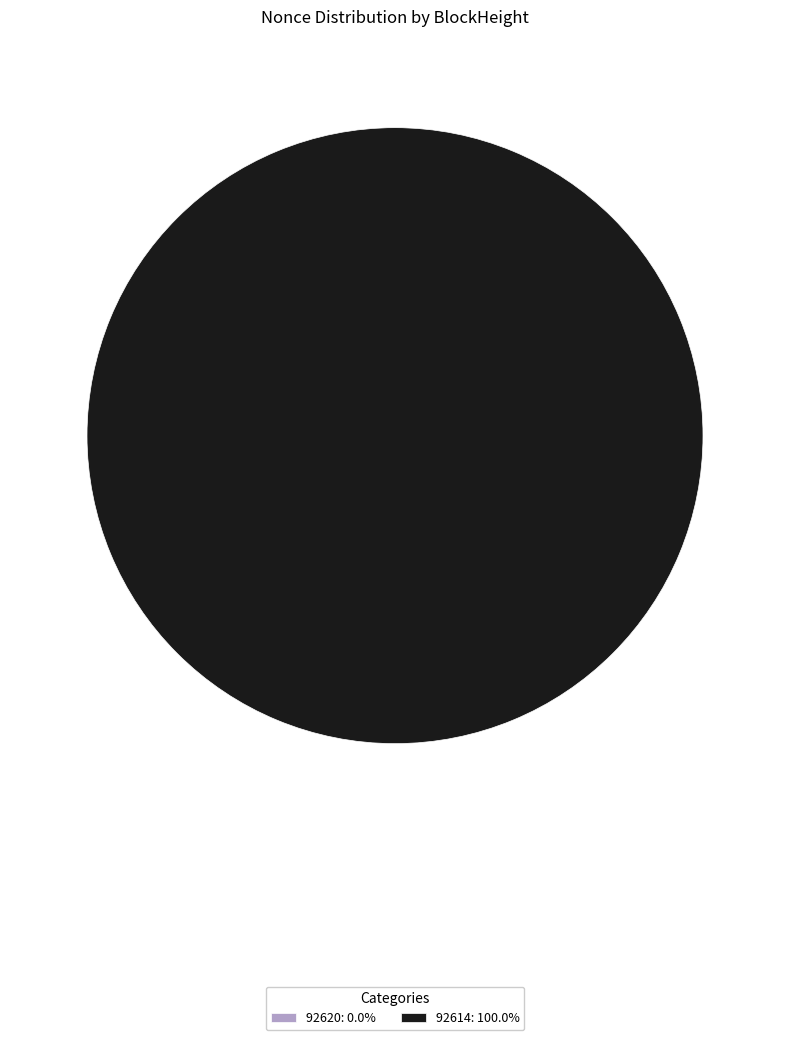

What percentage is the 92614 slice, to the nearest percent?

100%